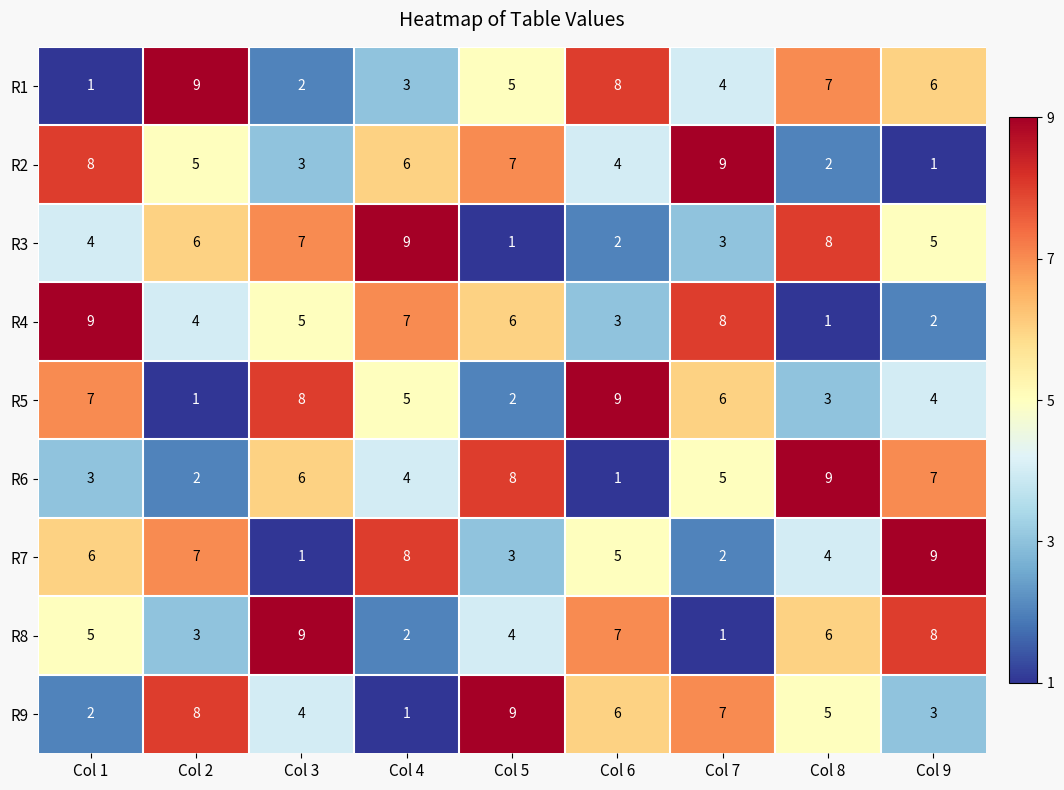

How many R2 values are between 3 and 7?

5